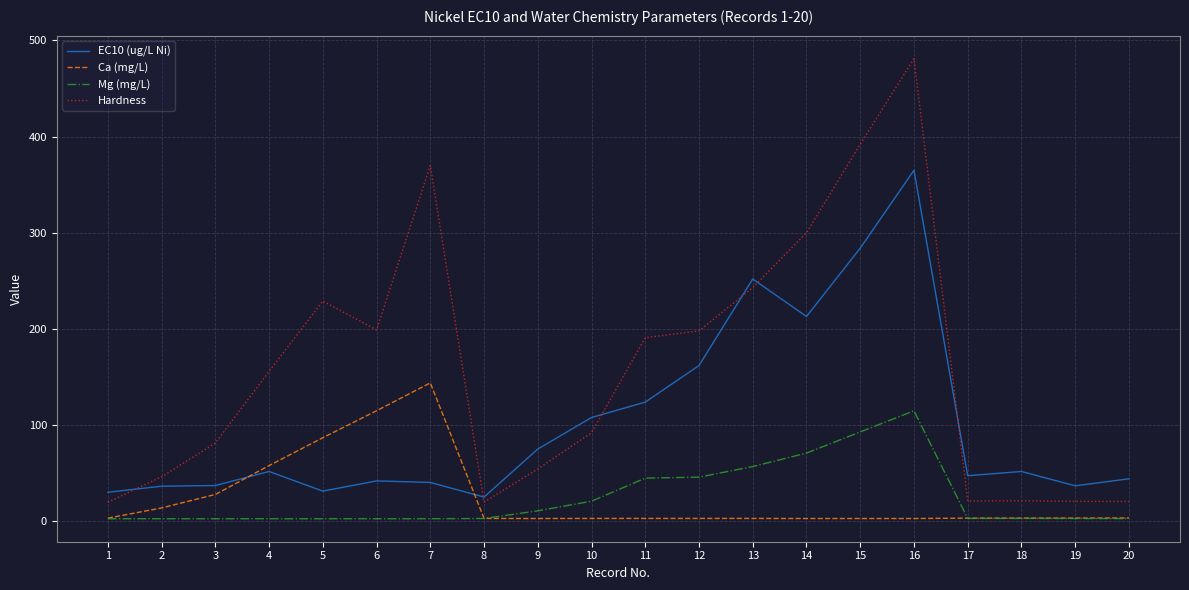

What is the sum of all Ca (mg/L) values?

490.9